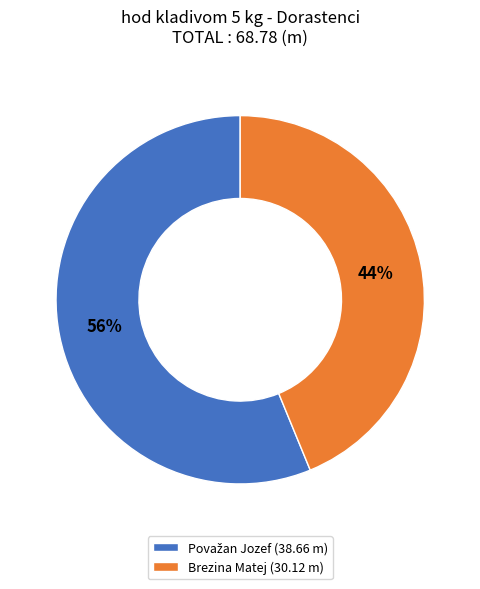

To the nearest percent, what is the average slice percentage?

50%